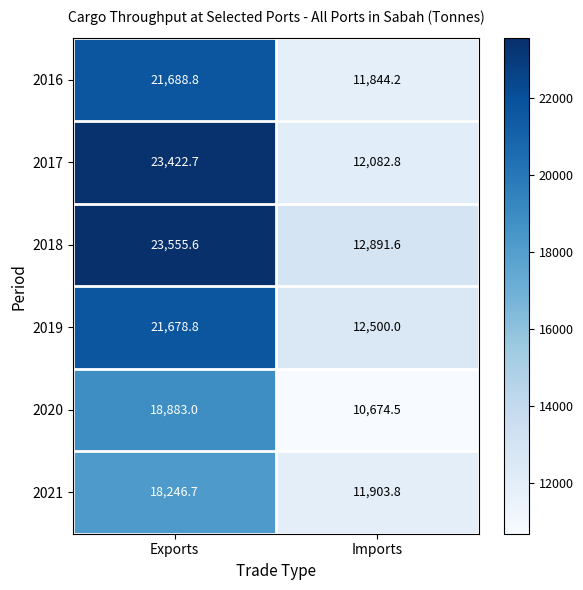

Where does the 2019 series first go above 21678?

Exports